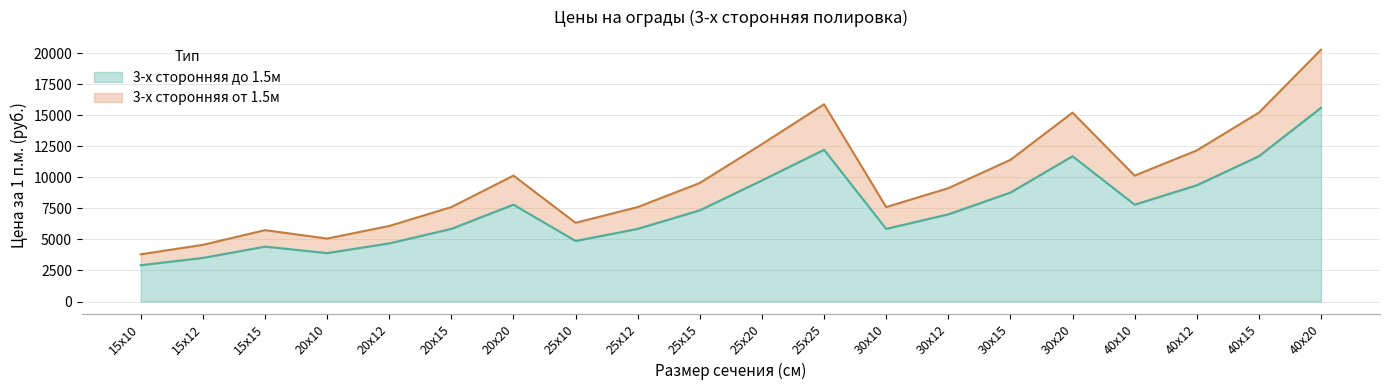

What is the approximate value of 3-х сторонняя до 1.5м at 30х10?

5850.0